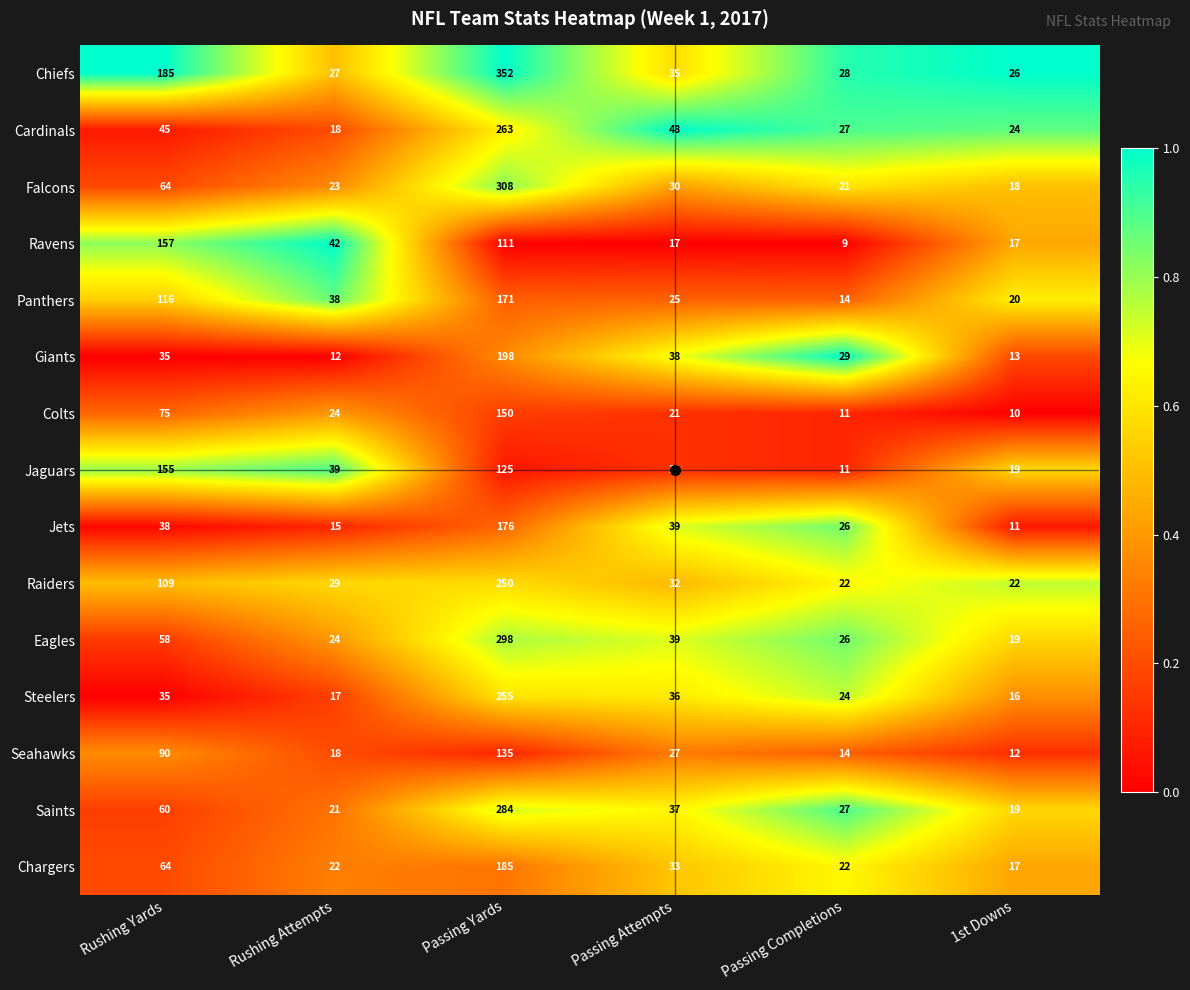

What is the sum of all Seahawks values?

296